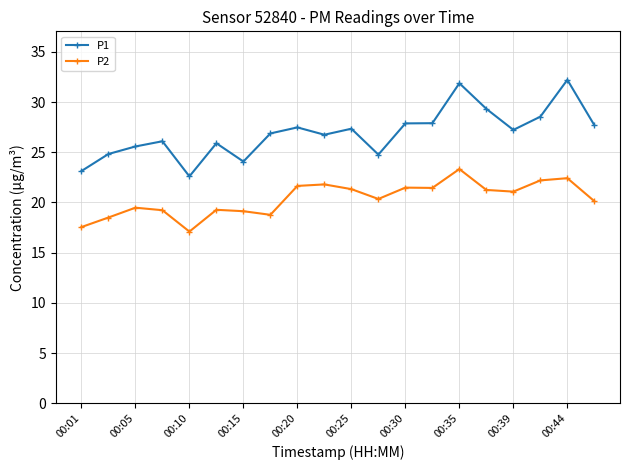

What is the maximum value for P1?

32.2